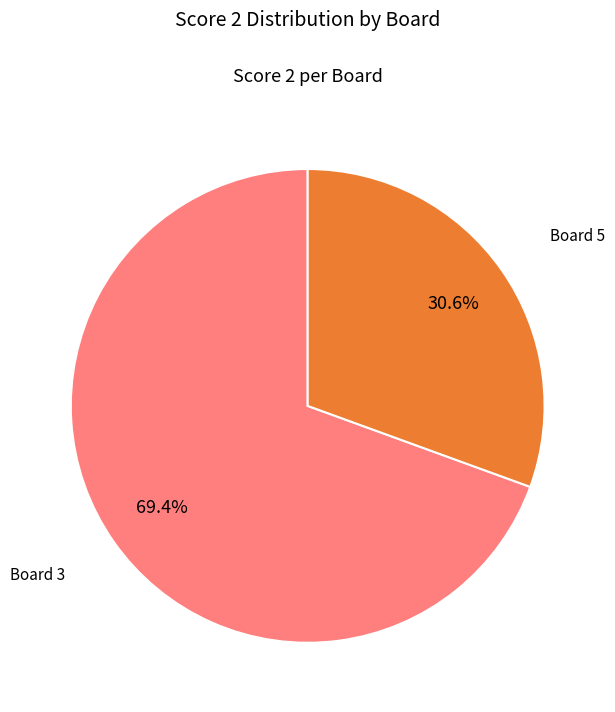

Which category has the smallest portion of the pie?

Board 5